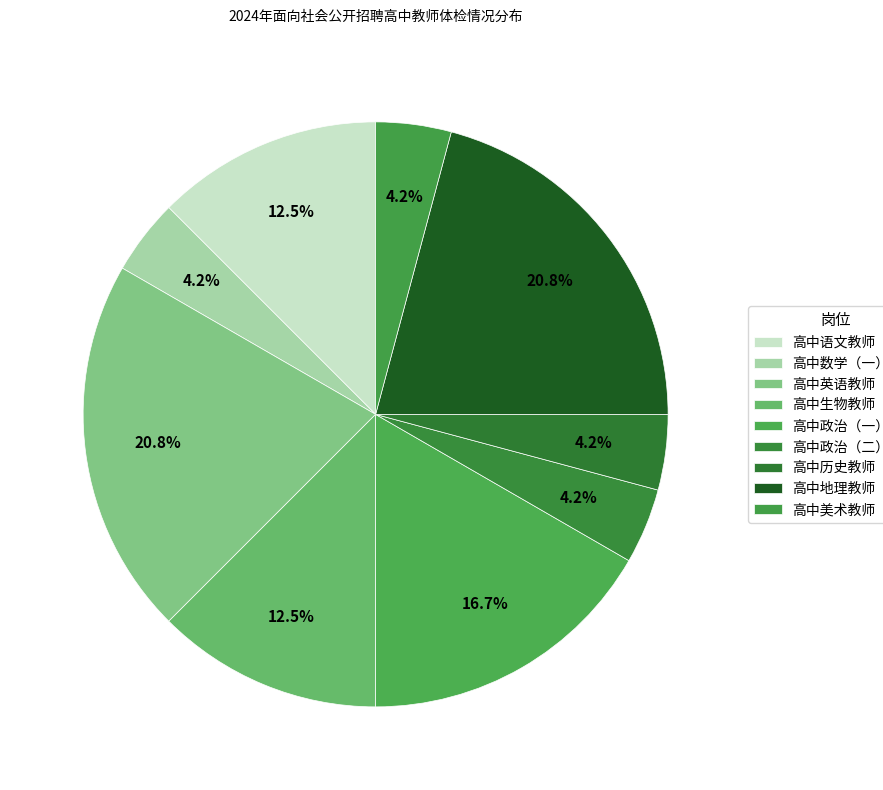

True or false: 高中语文教师 accounts for 12% of the total.

True